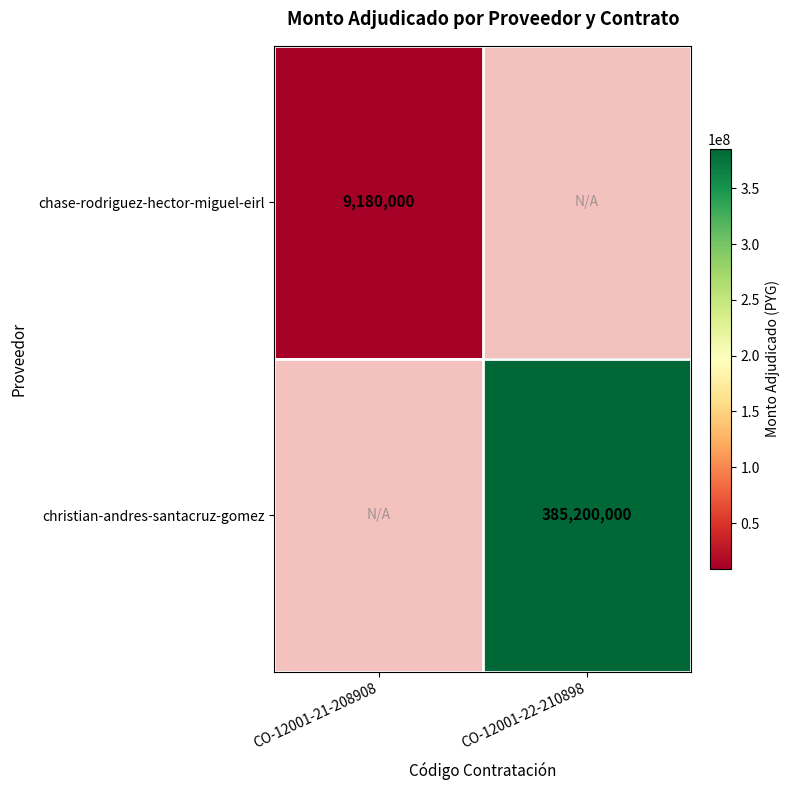

Is the value of chase-rodriguez-hector-miguel-eirl at CO-12001-21-208908 greater than the value of christian-andres-santacruz-gomez at CO-12001-22-210898?

No